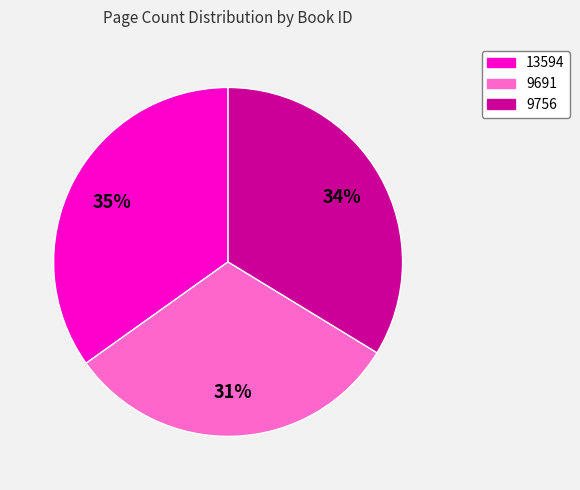

To the nearest percent, what percentage of the pie is 9756?

34%